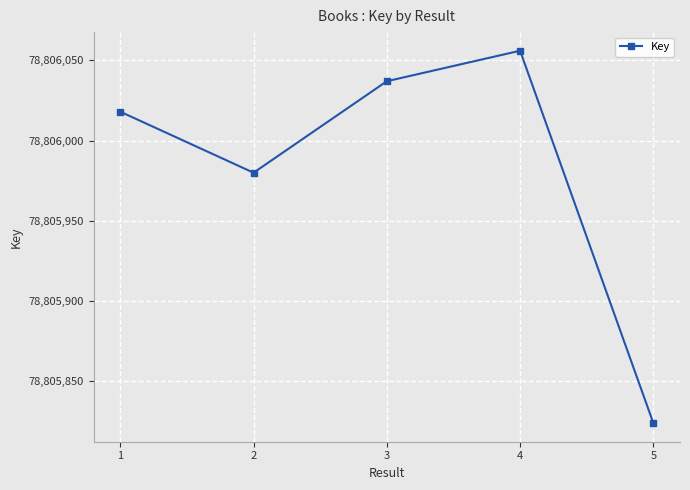

What is the maximum value shown in the chart?

78806056